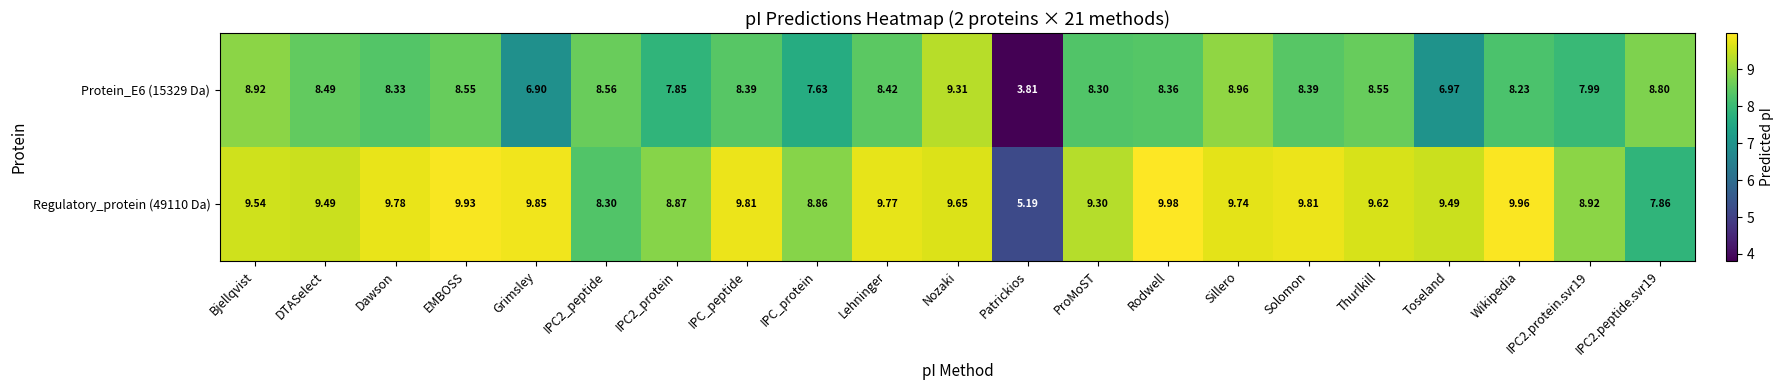

Rank the series by their average value, from highest to lowest.

Regulatory_protein (49110 Da), Protein_E6 (15329 Da)